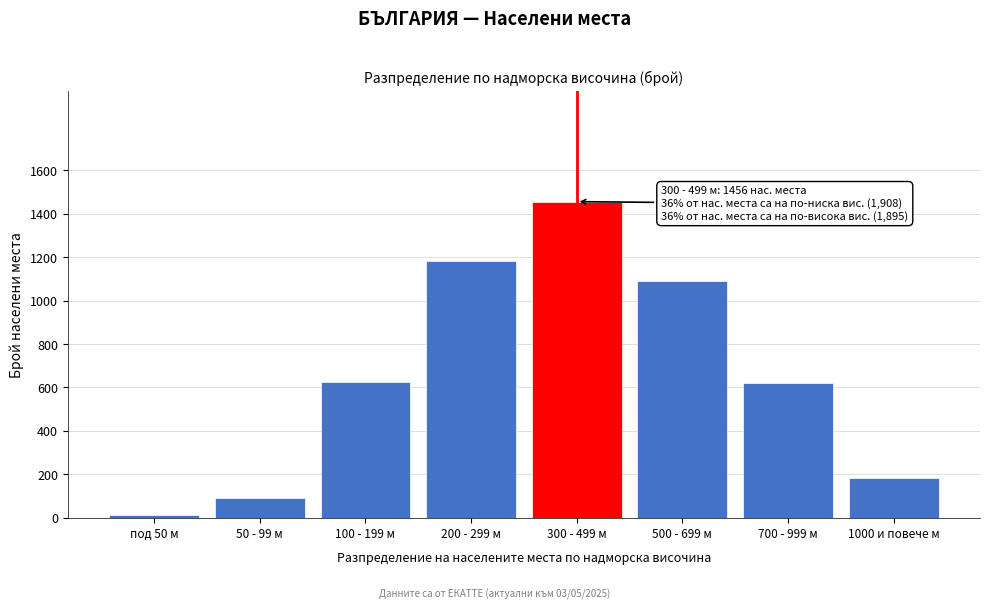

What is the approximate value at 1000 и повече м?

185